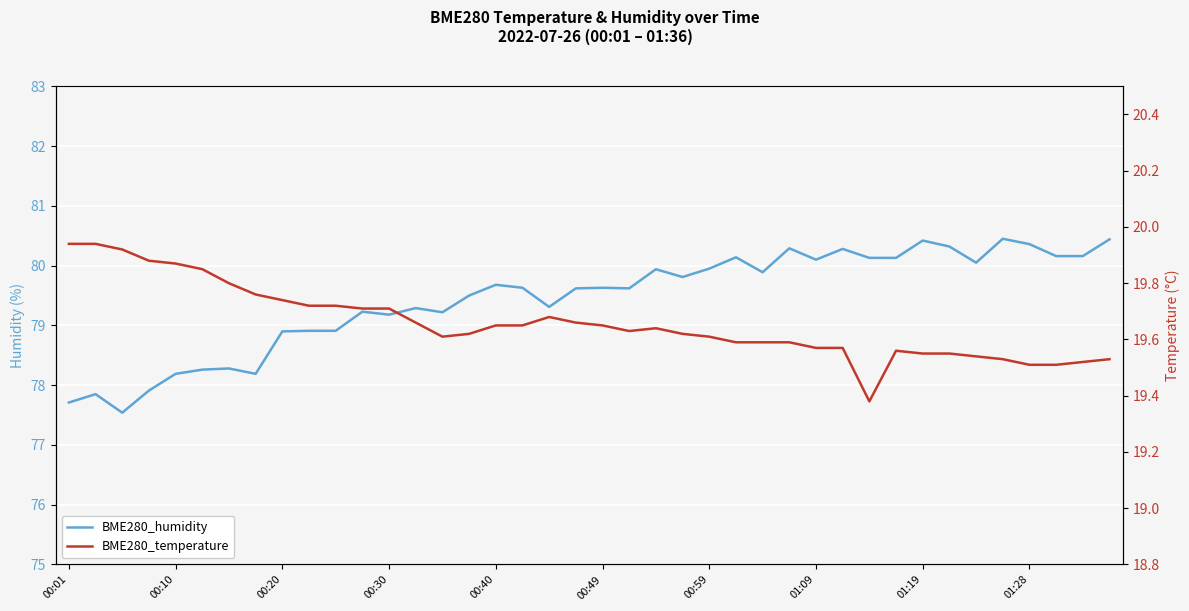

How many lines are shown in the chart?

2